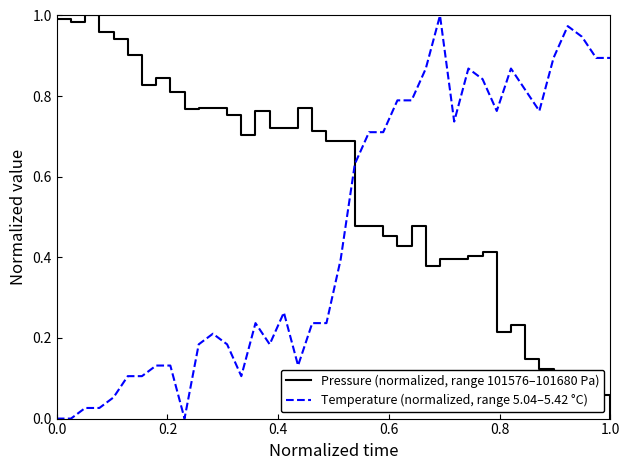

True or false: Pressure (normalized, range 101576–101680 Pa) and Temperature (normalized, range 5.04–5.42 °C) cross at least once.

True